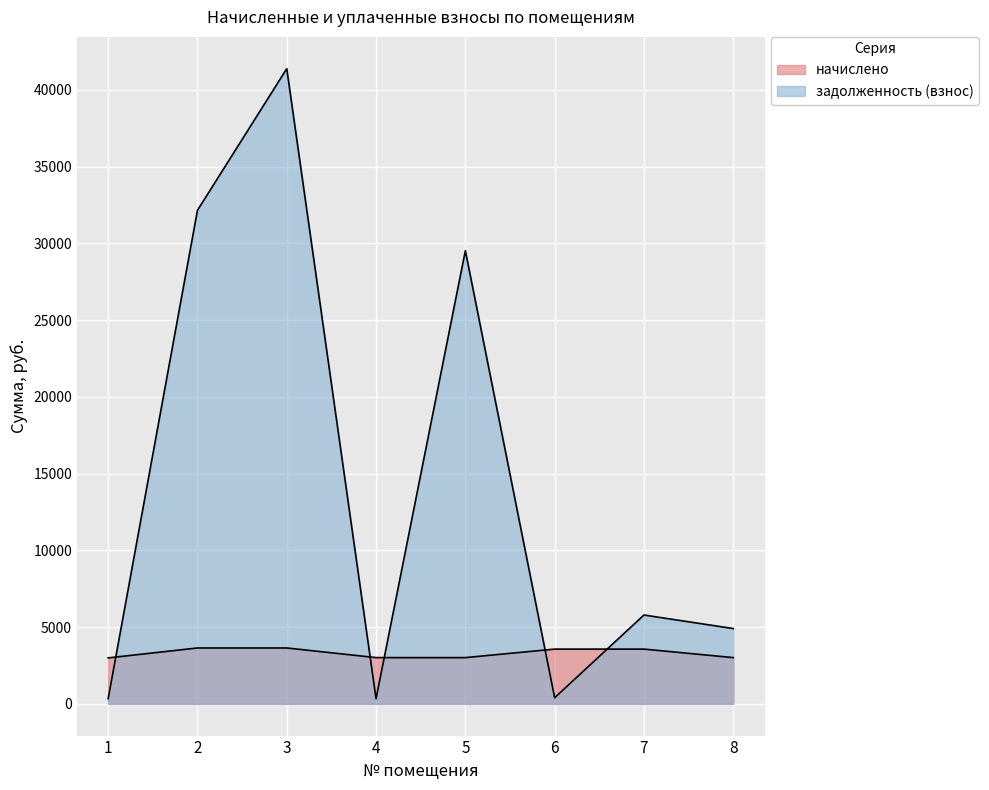

Between which two adjacent categories do задолженность (взнос) and начислено first intersect?

1 and 2